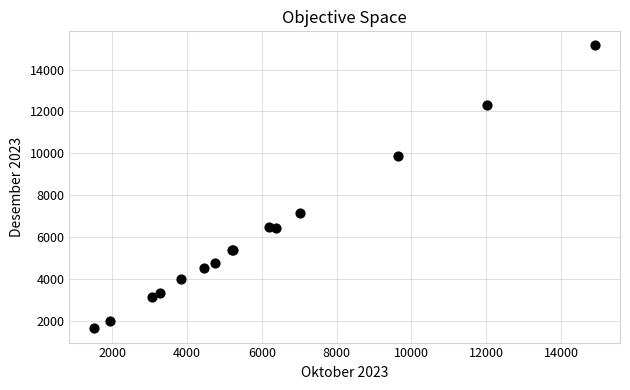

What Y value in the scatter plot is closest to 8392?

7169